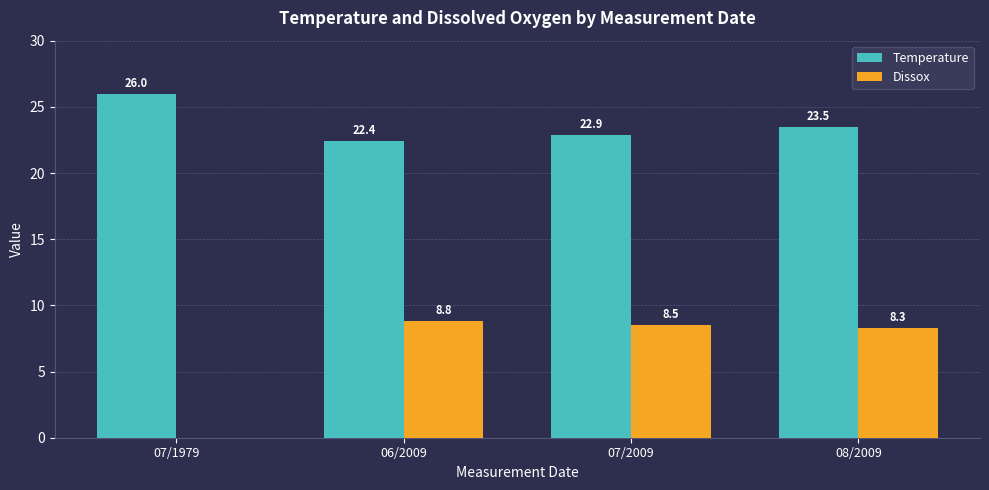

At which category is the sum across all series the highest?

08/2009